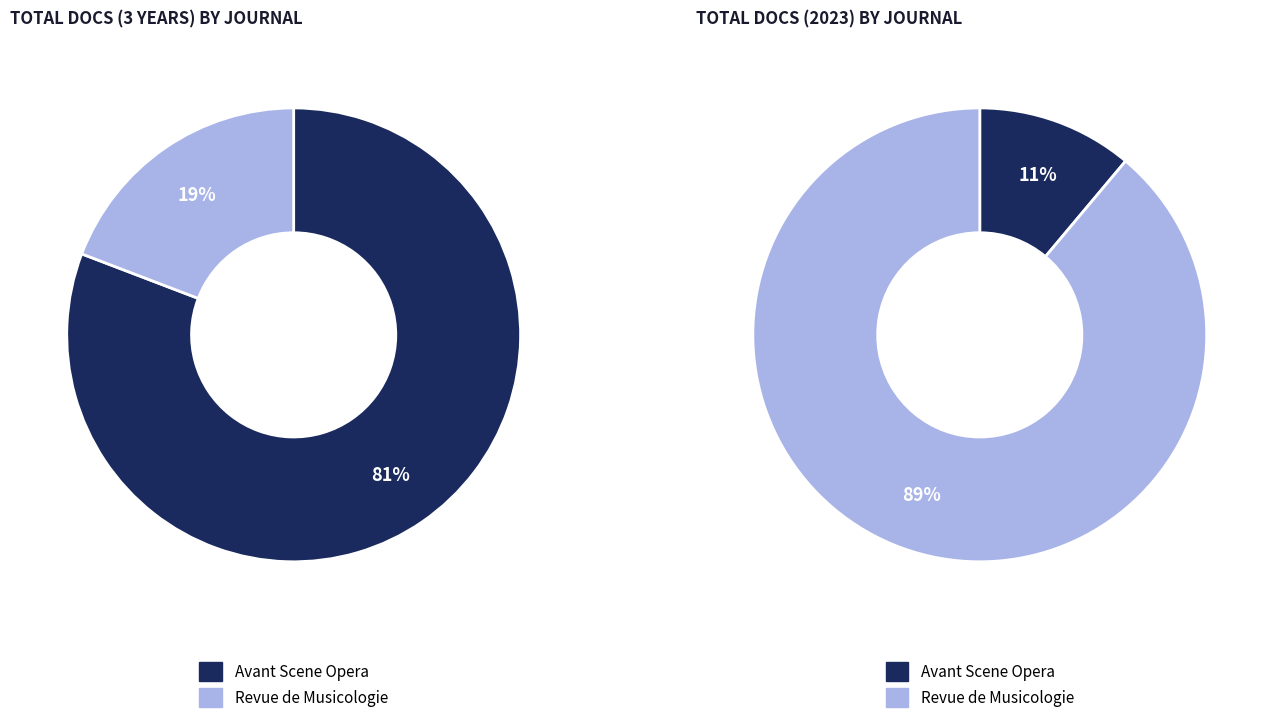

To the nearest percent, what is the combined percentage of Avant Scene Opera and Revue de Musicologie?

100%